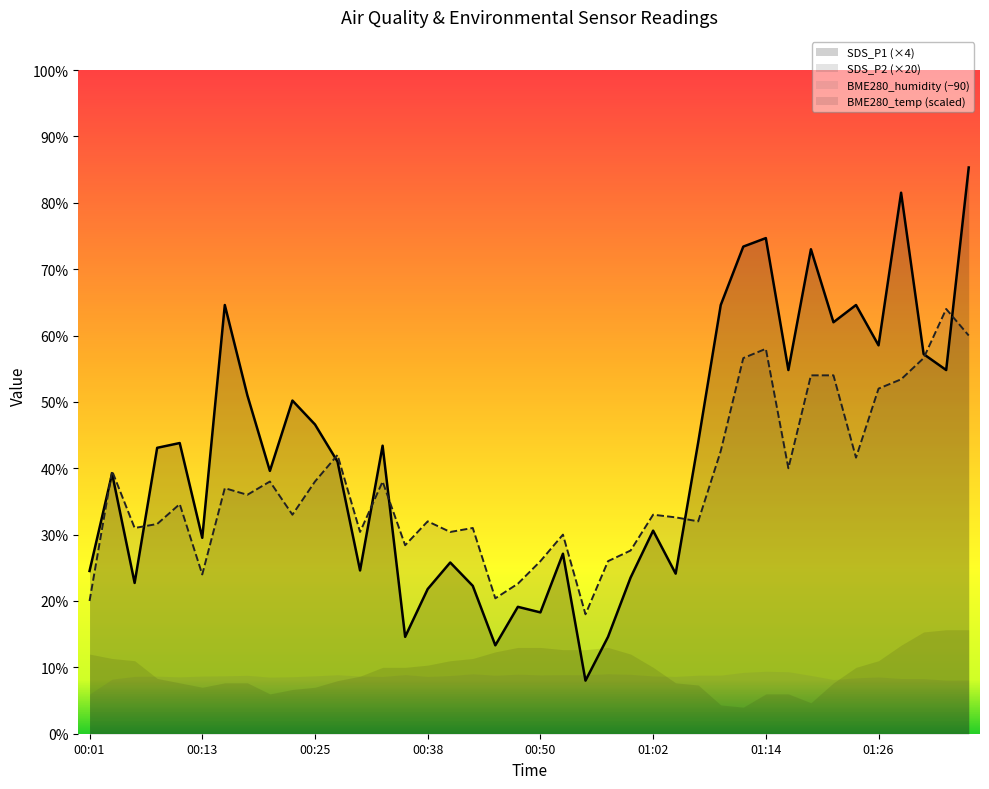

Is the value of SDS_P1 at 00:42 greater than the value of SDS_P2 at 01:09?

No